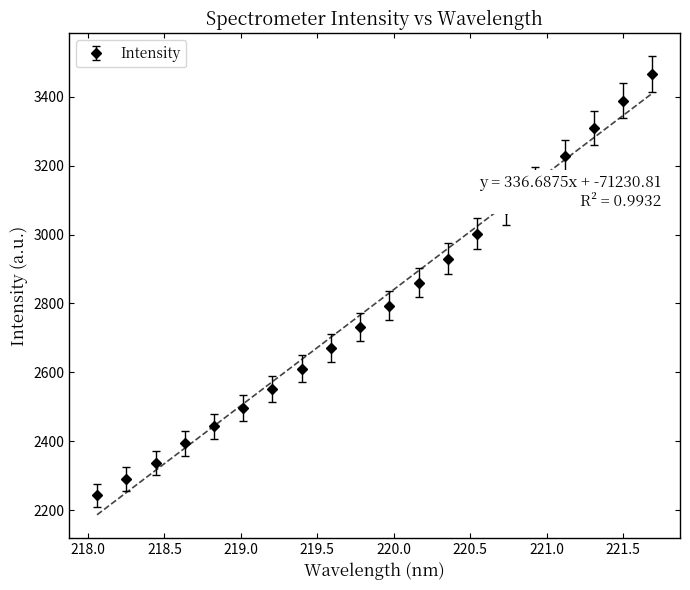

What is the value of the Intensity point at the 2nd from the left?

2291.2